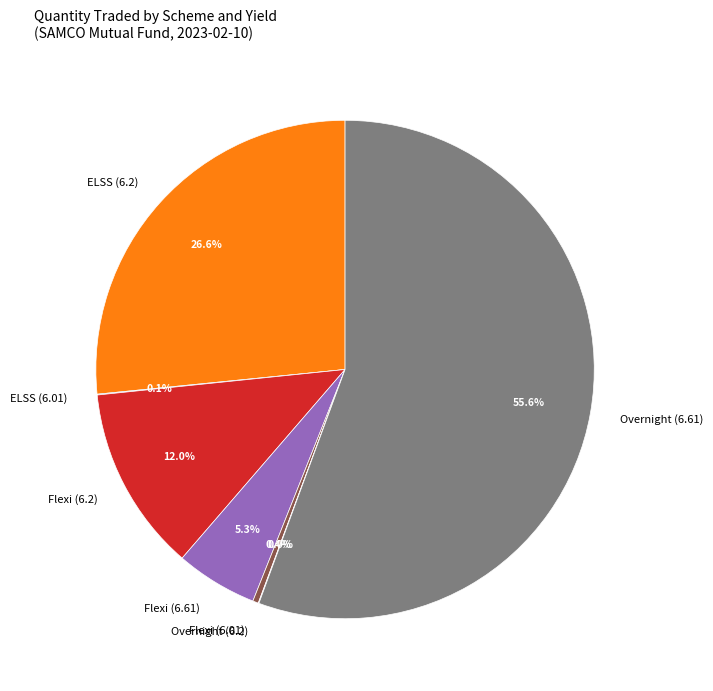

Is there a majority slice in this chart?

Yes